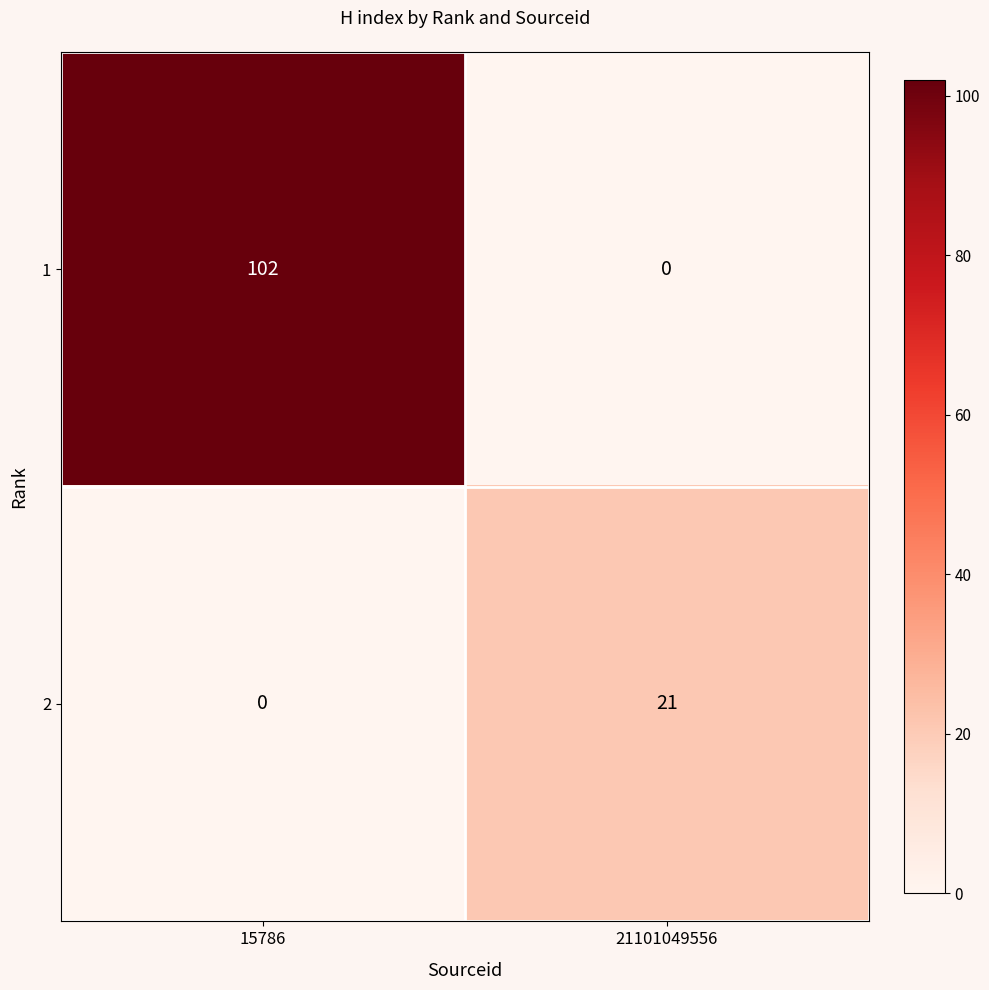

Reading left to right, list all the values displayed in this chart.

1: 15786=102	21101049556=0
2: 15786=0	21101049556=21